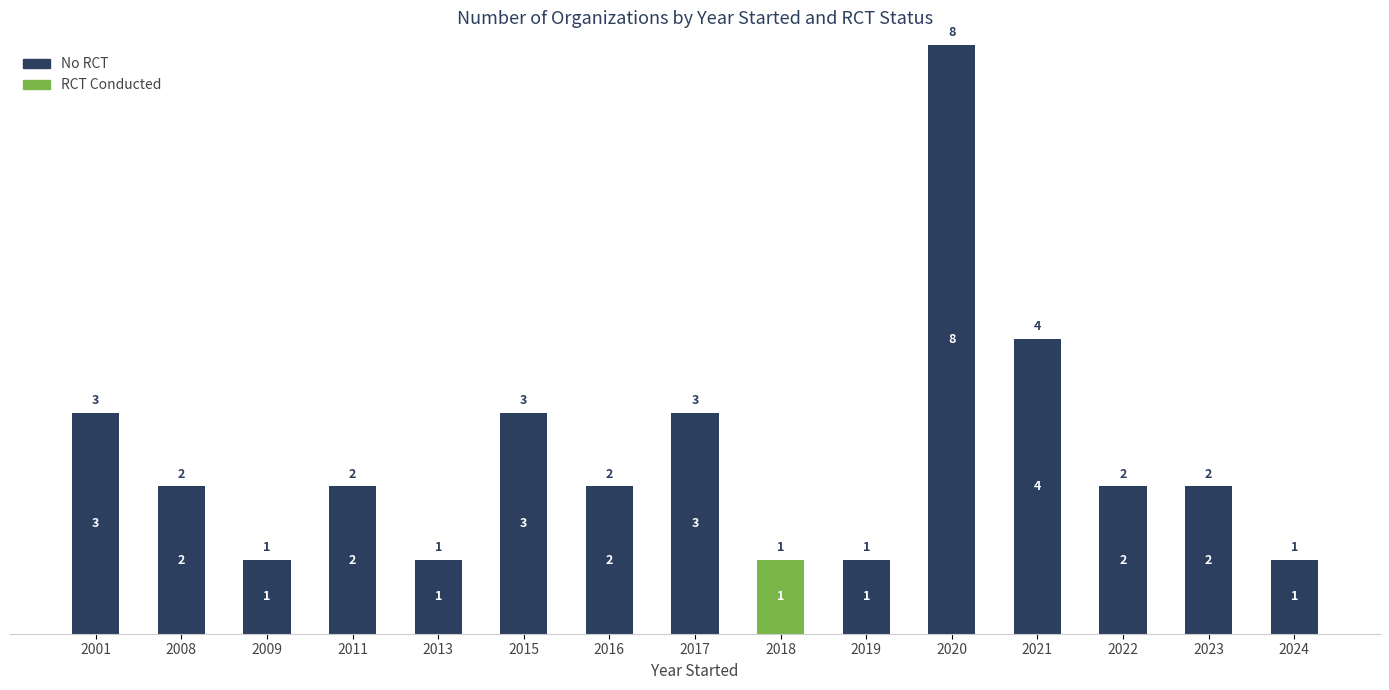

What are all the series names shown in the legend?

No RCT, RCT Conducted